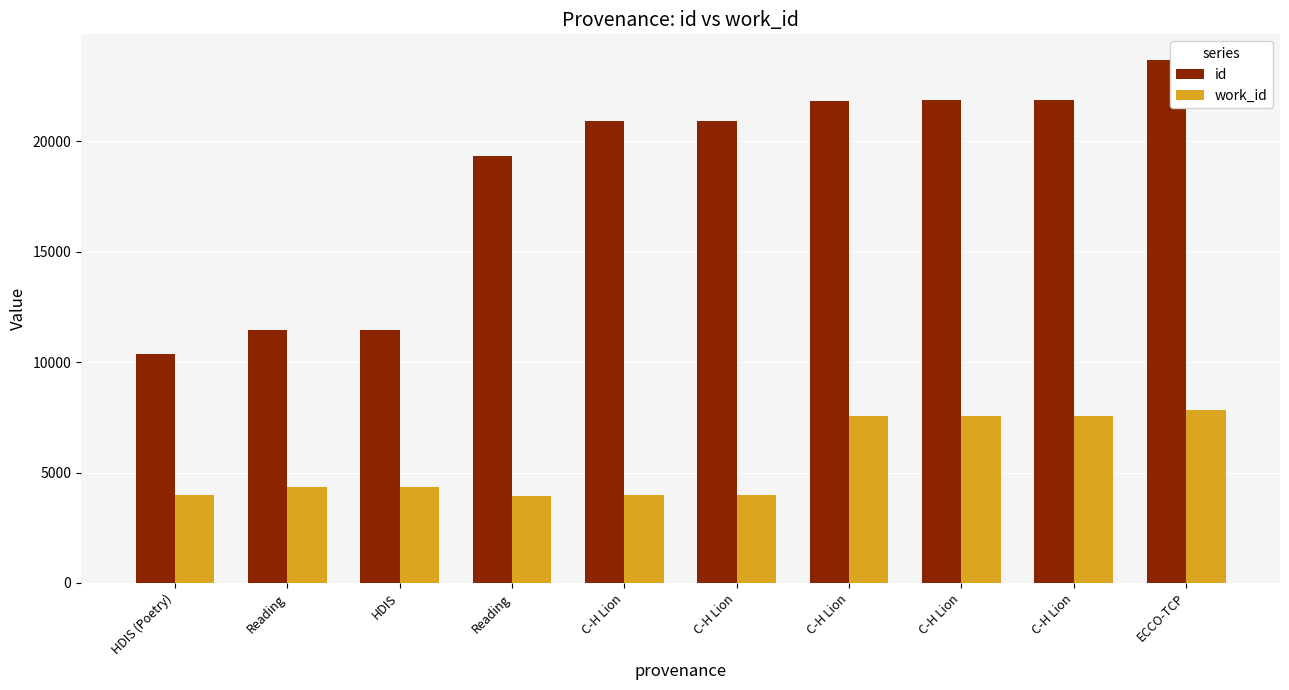

How many series are shown in this chart?

2